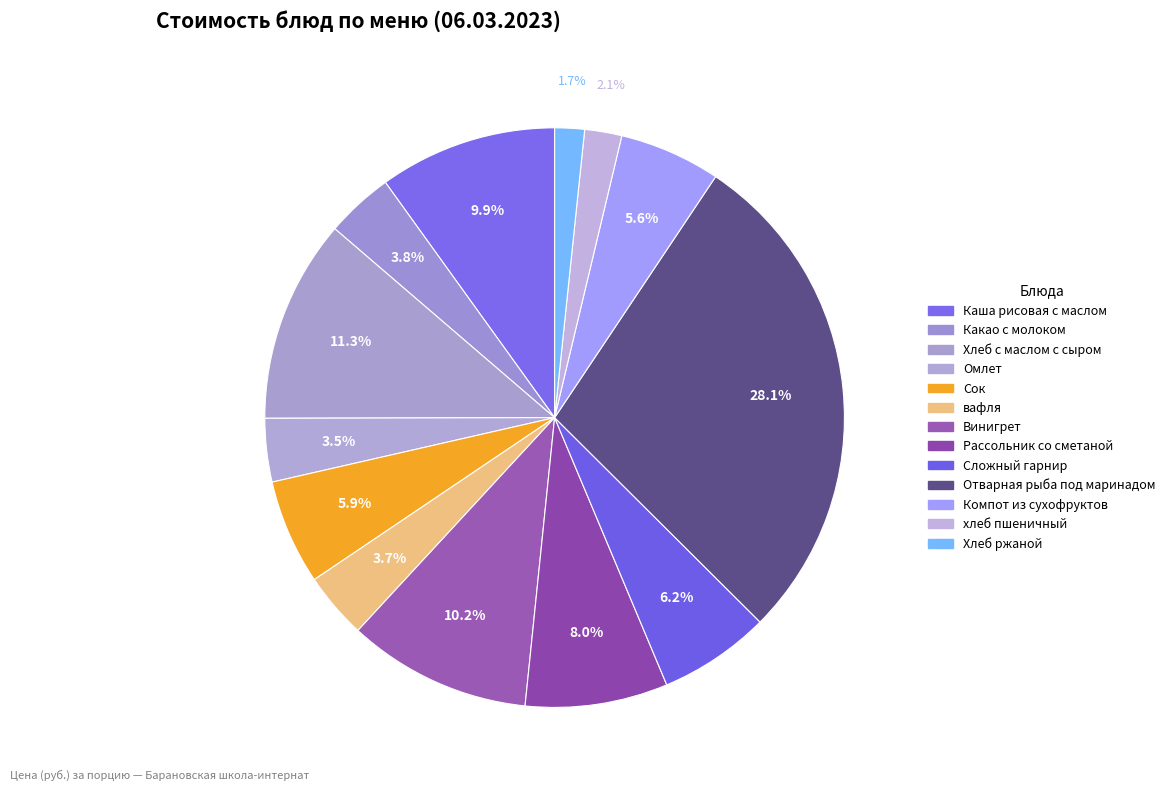

To the nearest percent, what is the combined percentage of Какао с молоком and Компот из сухофруктов?

9%